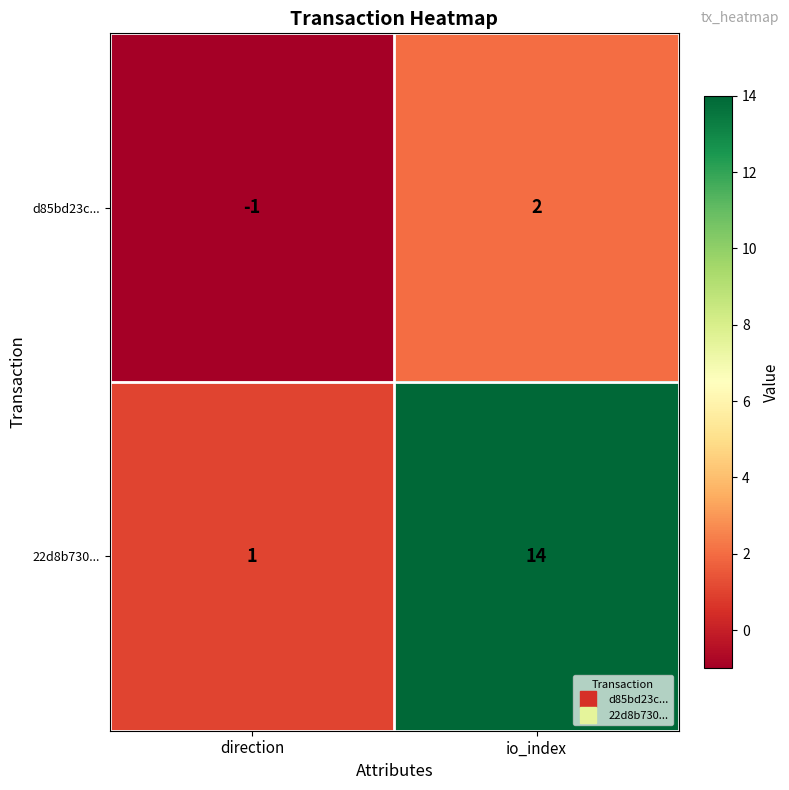

Where is 22d8b730... nearest to the value 7?

direction